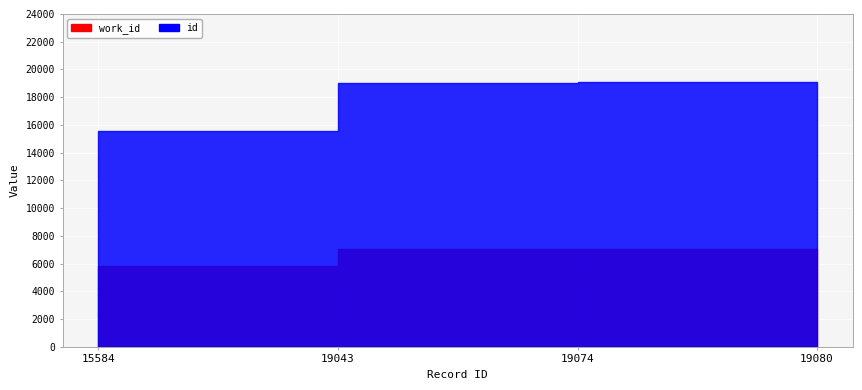

What is the difference between the highest and lowest values at 19074?

12031